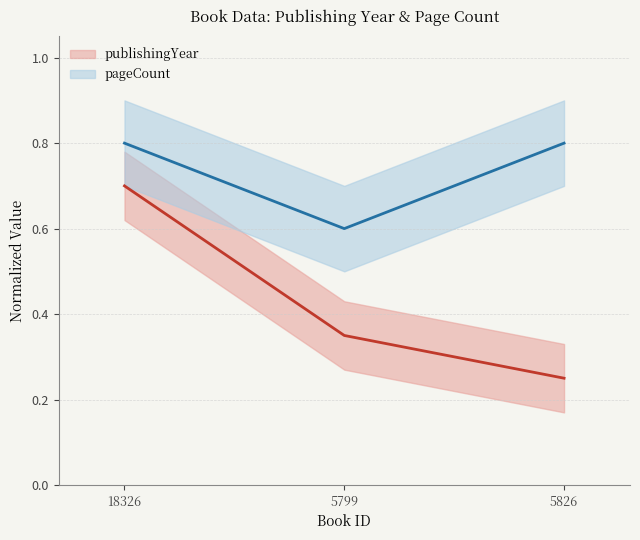

What is the maximum value shown in the chart?

0.8